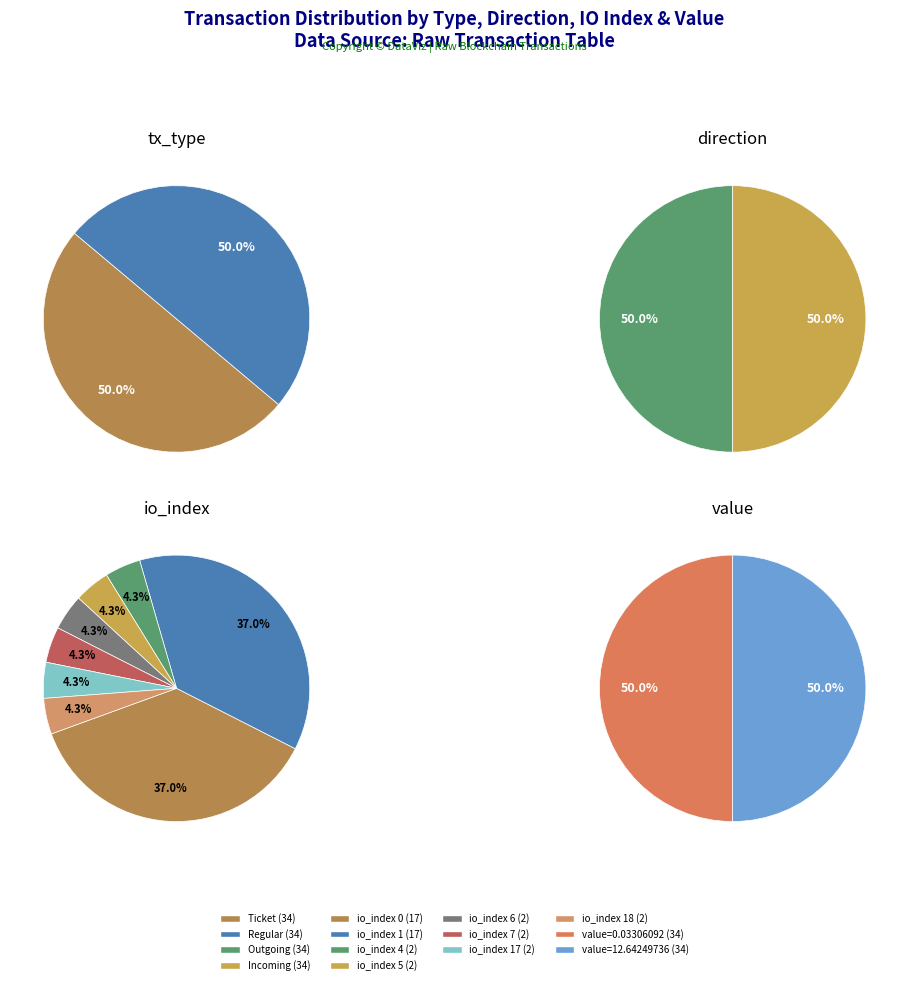

What is the ratio of the value at Regular (io_index=6) to the value at Regular (io_index=17)?

1.0